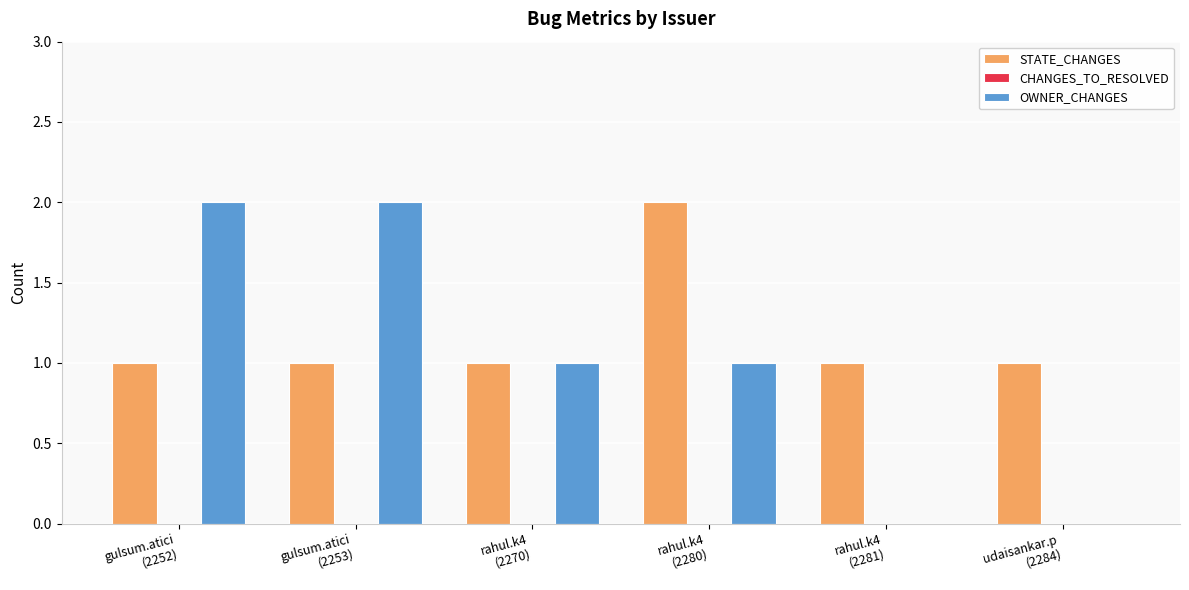

Which series has the largest total across all categories?

STATE_CHANGES